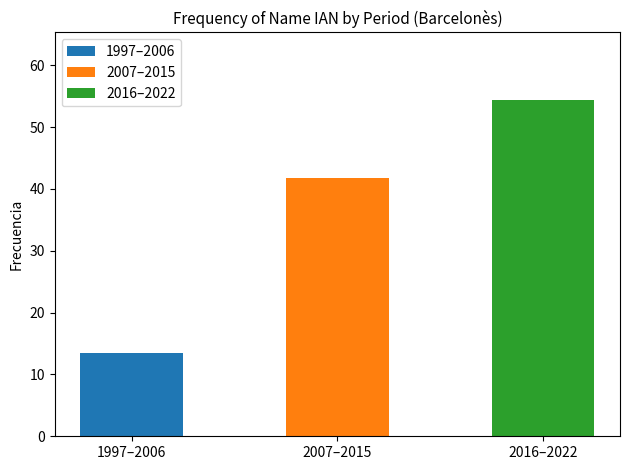

What is the maximum value shown in the chart?

54.4